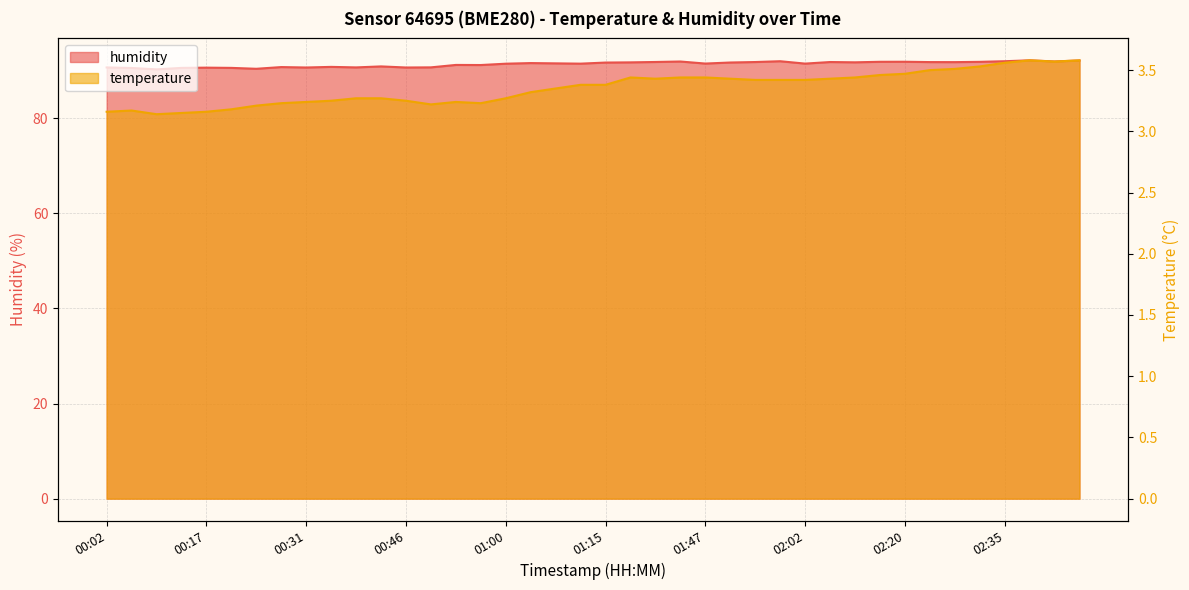

Reading right to left, what are all the values shown in this chart?

temperature: 3.6	3.6	3.6	3.6	3.5	3.5	3.5	3.5	3.5	3.4	3.4	3.4	3.4	3.4	3.4	3.4	3.4	3.4	3.4	3.4	3.4	3.4	3.3	3.3	3.2	3.2	3.2	3.2	3.3	3.3	3.2	3.2	3.2	3.2	3.2	3.2	3.1	3.1	3.2	3.2
humidity: 92.2	92.0	92.2	92.0	91.9	91.8	91.8	91.9	91.9	91.8	91.8	91.5	92.0	91.8	91.7	91.5	91.9	91.8	91.8	91.7	91.5	91.5	91.6	91.5	91.2	91.2	90.7	90.7	90.9	90.7	90.8	90.7	90.8	90.4	90.6	90.7	90.6	90.3	90.6	90.7